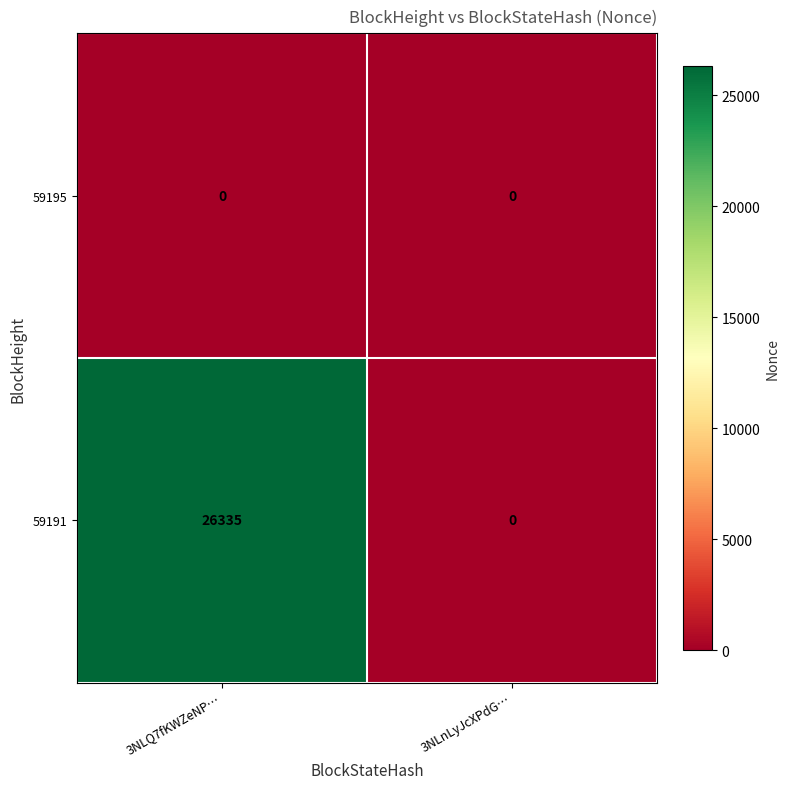

The value of 59191 at 3NLQ7fKWZeNP… is 13906. True or false?

False